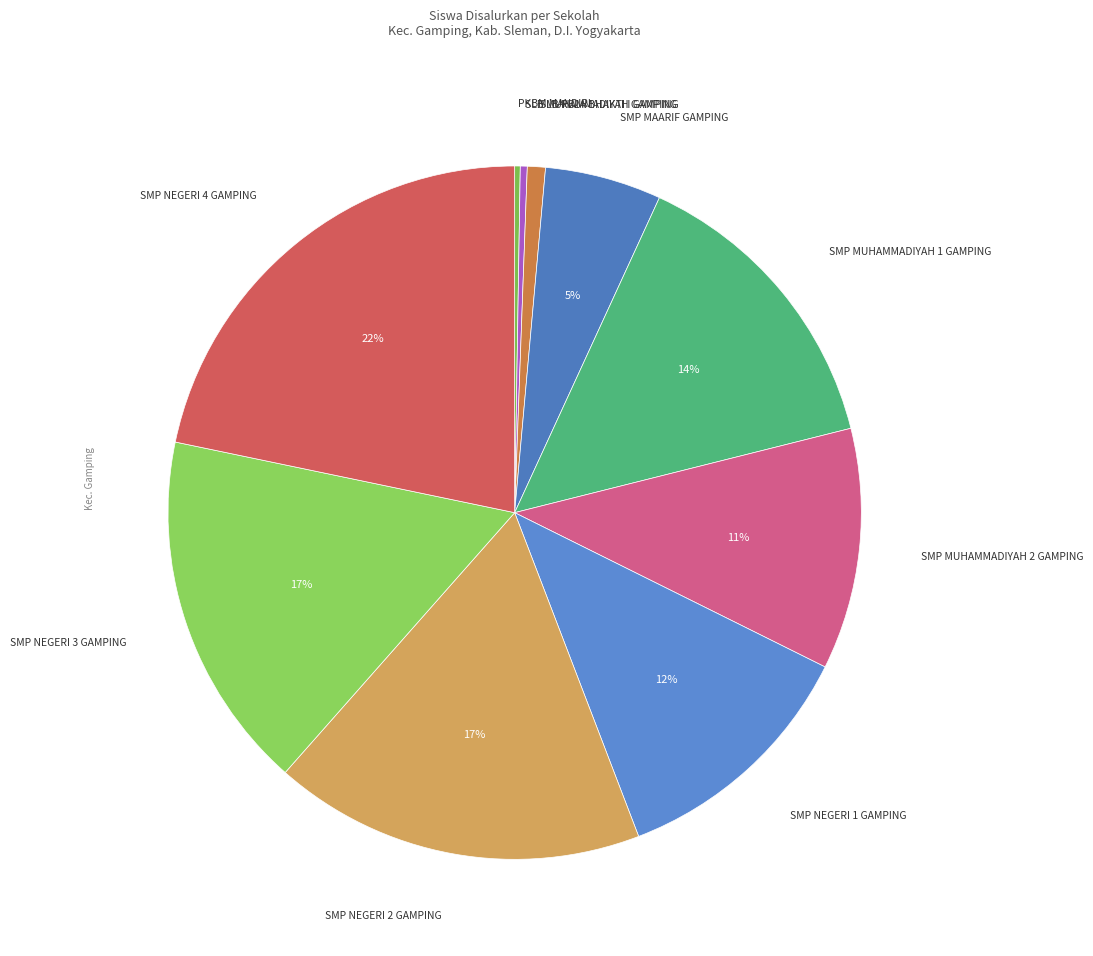

Rank the categories by value from highest to lowest.

SMP NEGERI 4 GAMPING, SMP NEGERI 2 GAMPING, SMP NEGERI 3 GAMPING, SMP MUHAMMADIYAH 1 GAMPING, SMP NEGERI 1 GAMPING, SMP MUHAMMADIYAH 2 GAMPING, SMP MAARIF GAMPING, SLB RELA BHAKTI I GAMPING, SLB MUHAMMADIYAH GAMPING, PKBM MANDIRI